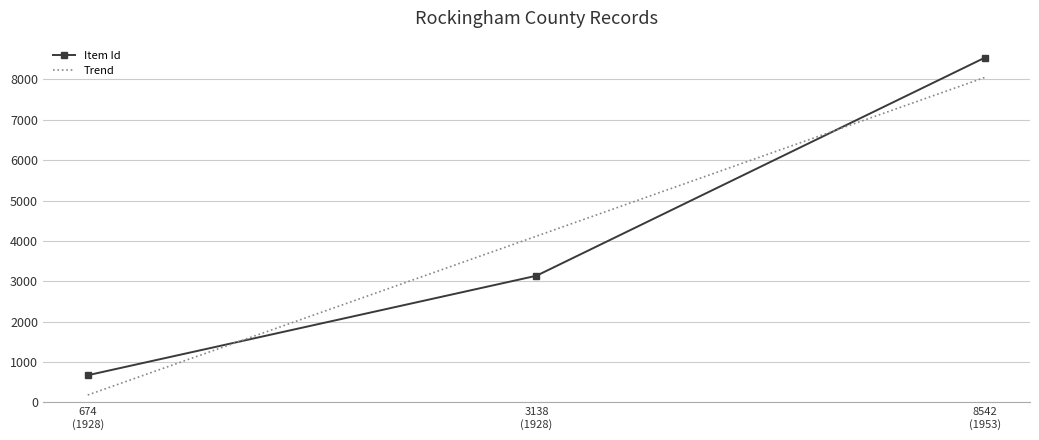

Which category has the highest value across all series?

1953